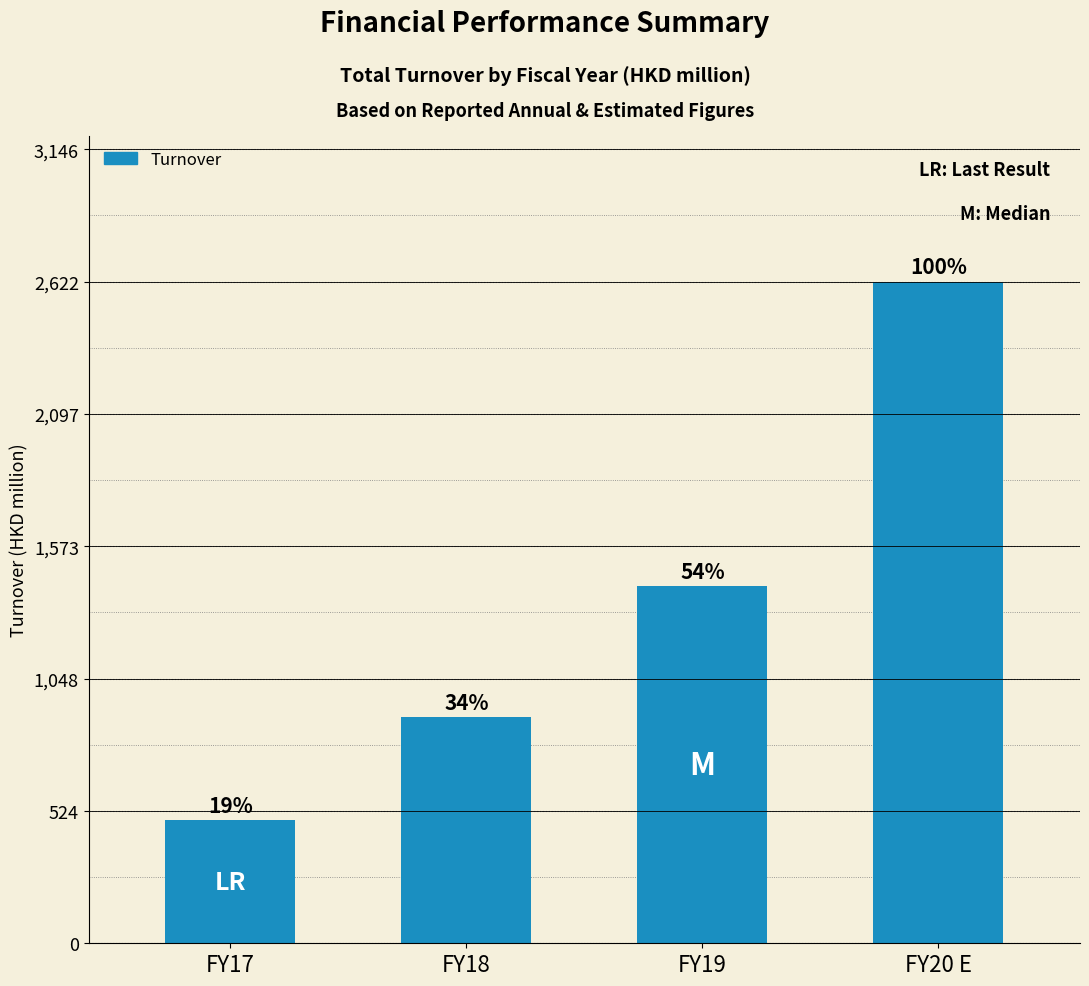

Are the bars horizontal?

No